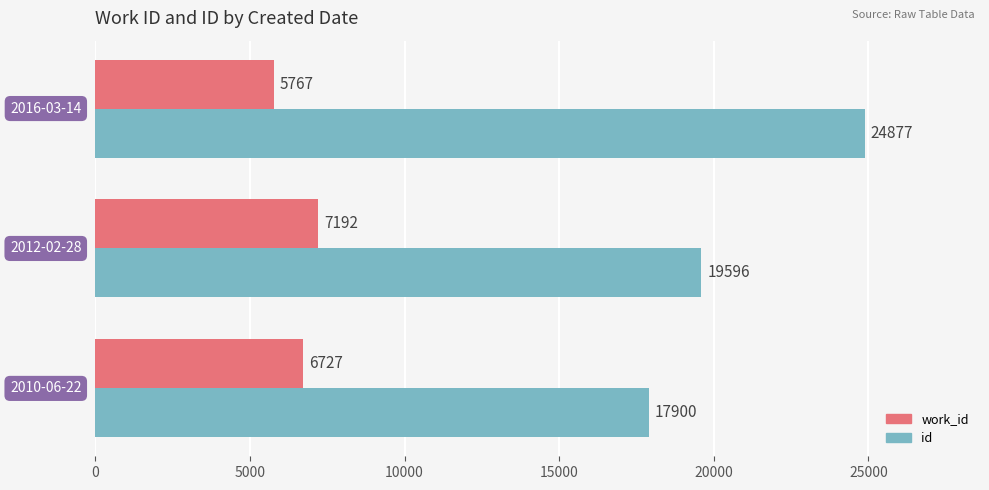

What are all the series names shown in the legend?

work_id, id